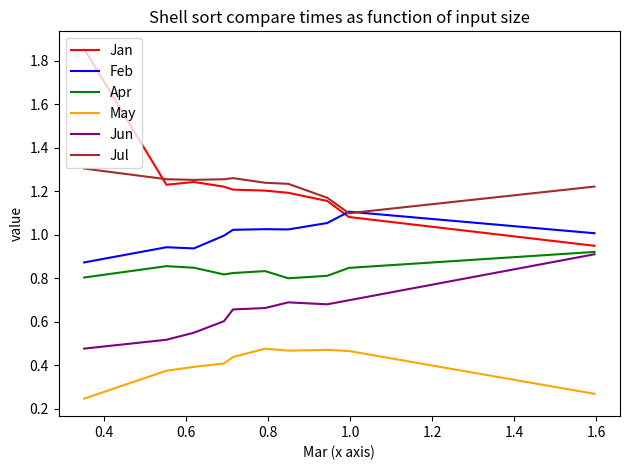

Which series has the widest spread of values?

Jan